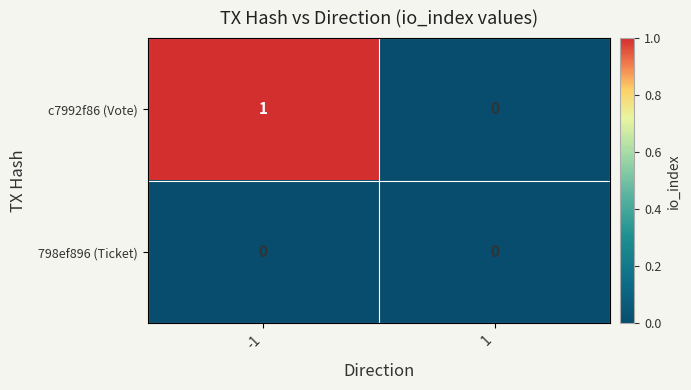

How many data points does each series have?

2